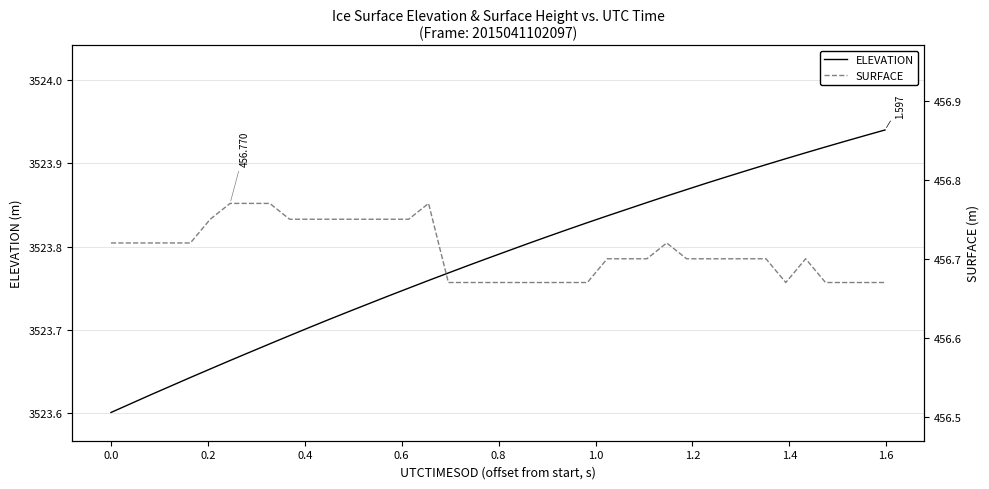

Is the value of SURFACE at 1.6 greater than the value of ELEVATION at 16?

No